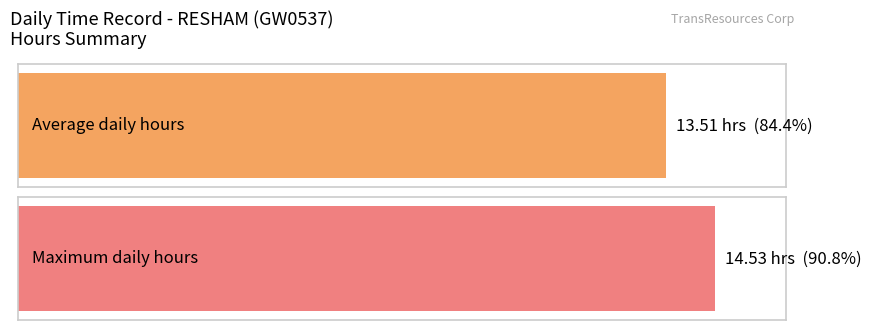

What is the greatest value displayed?

14.5